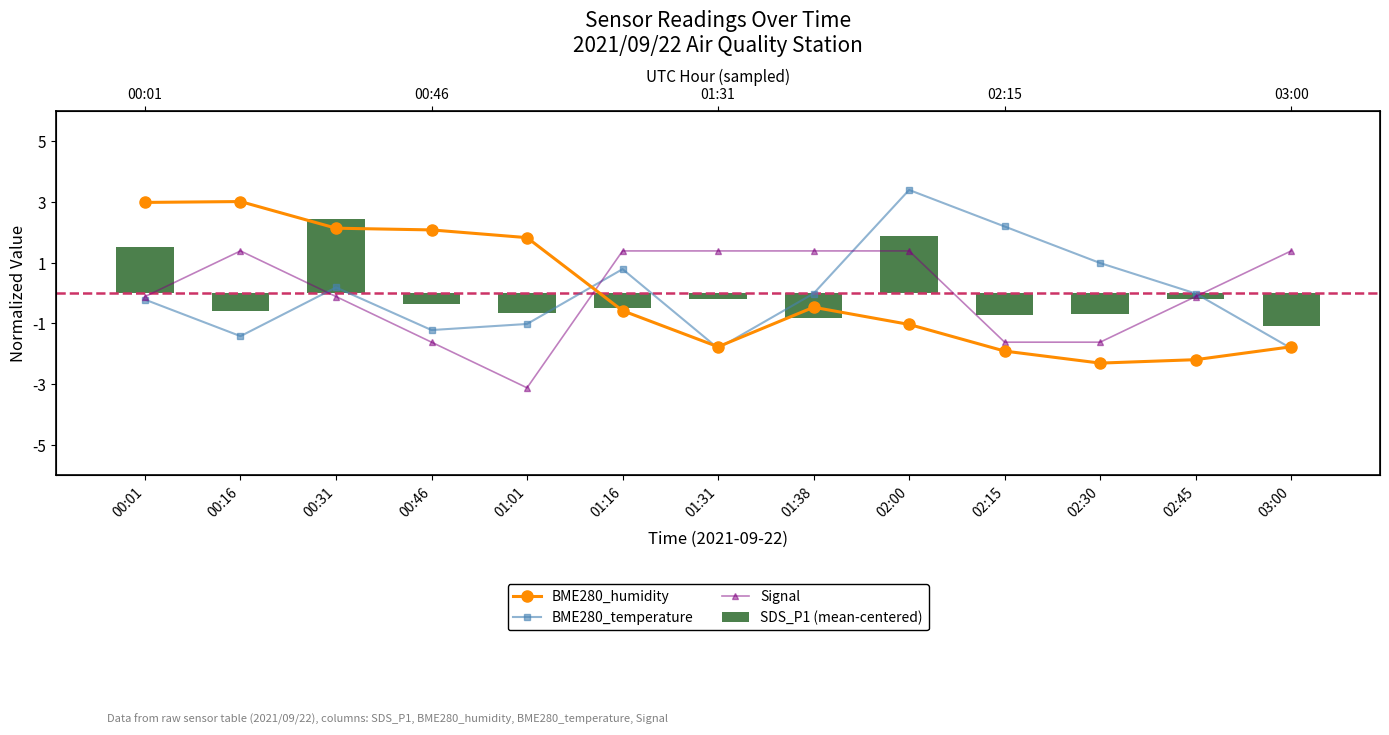

Which series has the largest total across all categories?

BME280_temperature